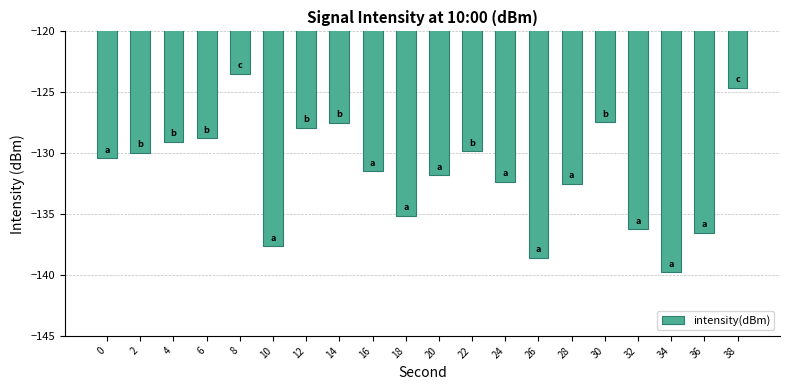

What is the value of the 17th bar from the left?

-136.3